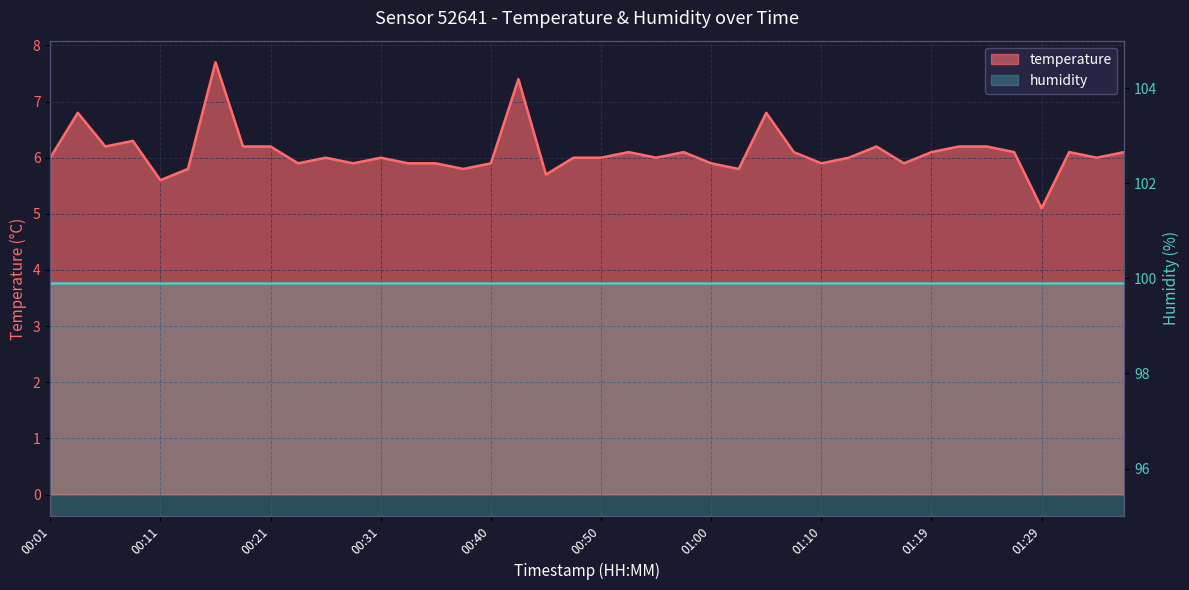

At which label is the value closest to 6?

00:01